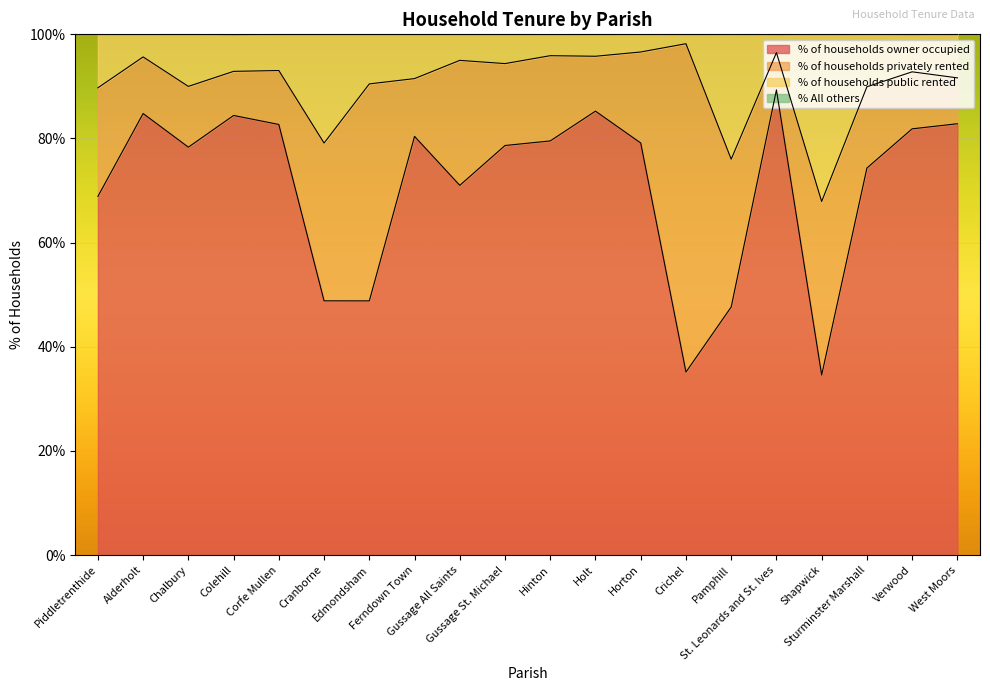

What is the maximum value for % of households owner occupied?

89.3